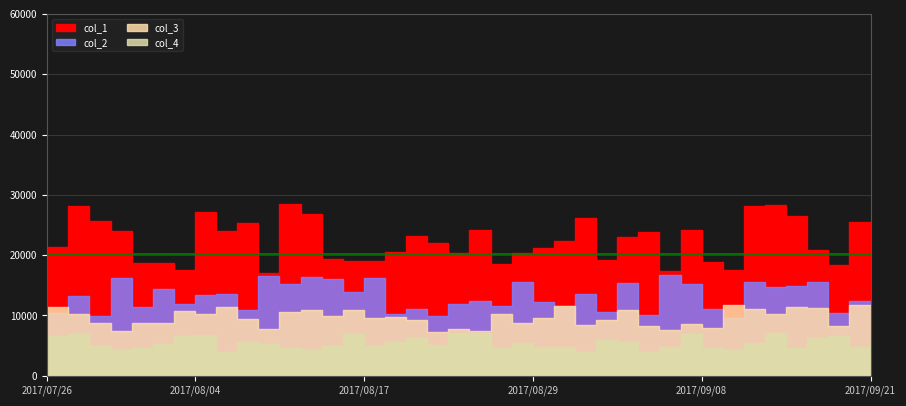

How many lines are shown in the chart?

4